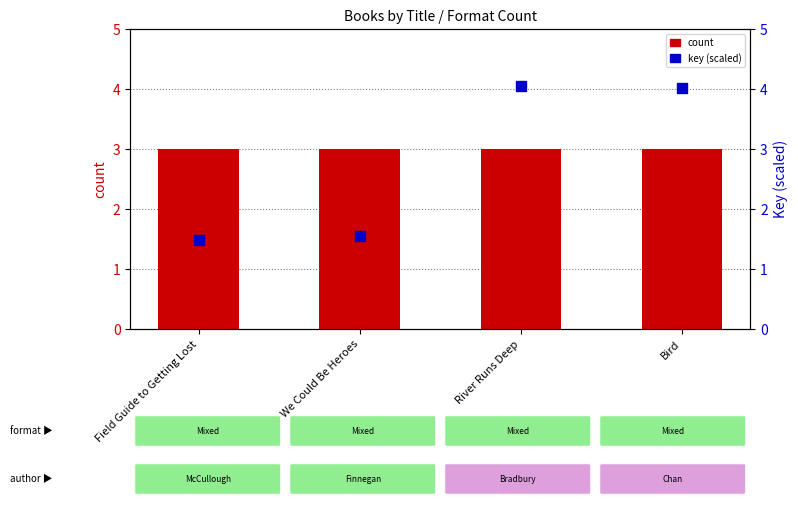

Which series reaches the maximum Y coordinate?

key (scaled)